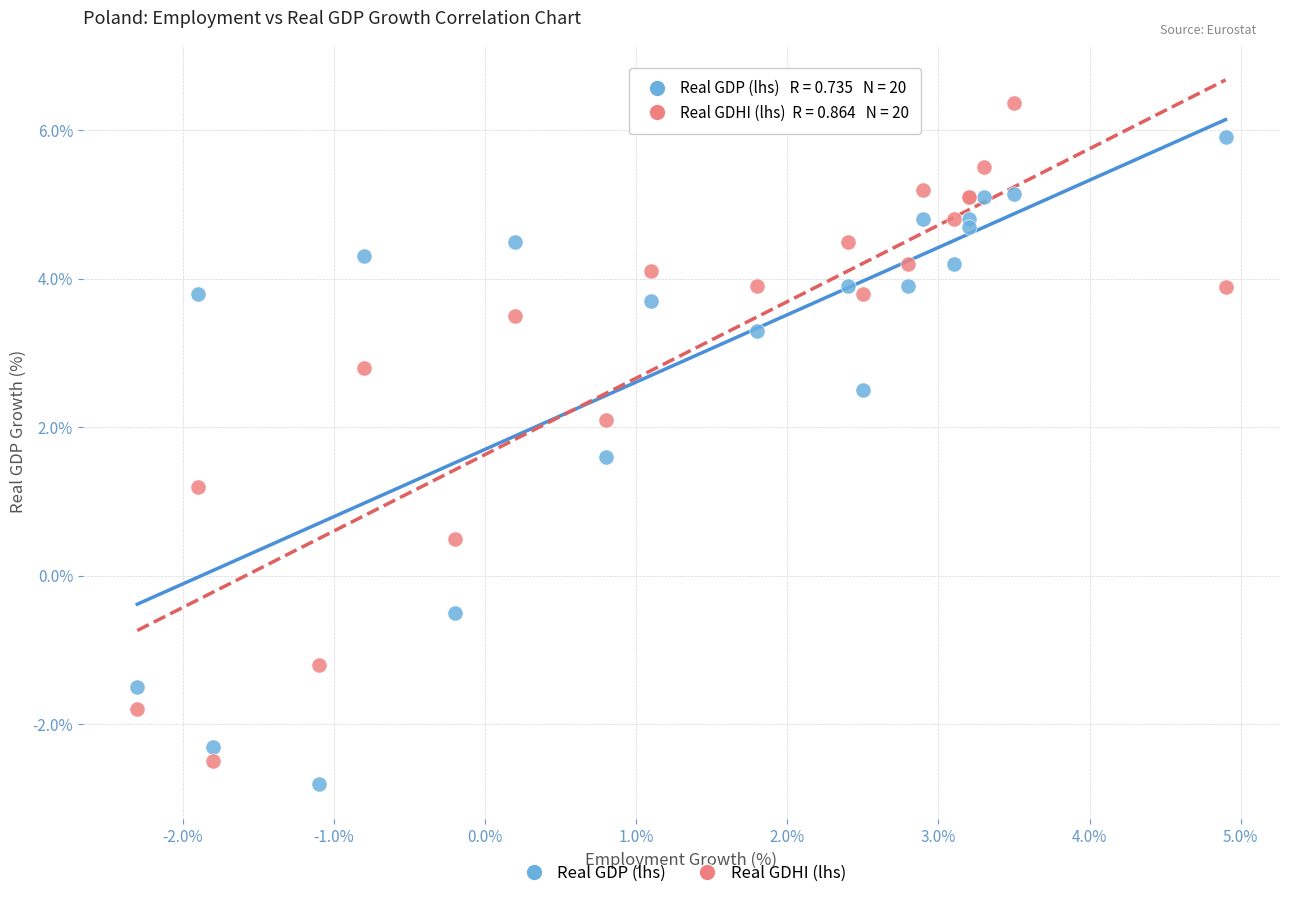

Across all series, what Y value is closest to 1?

1.2